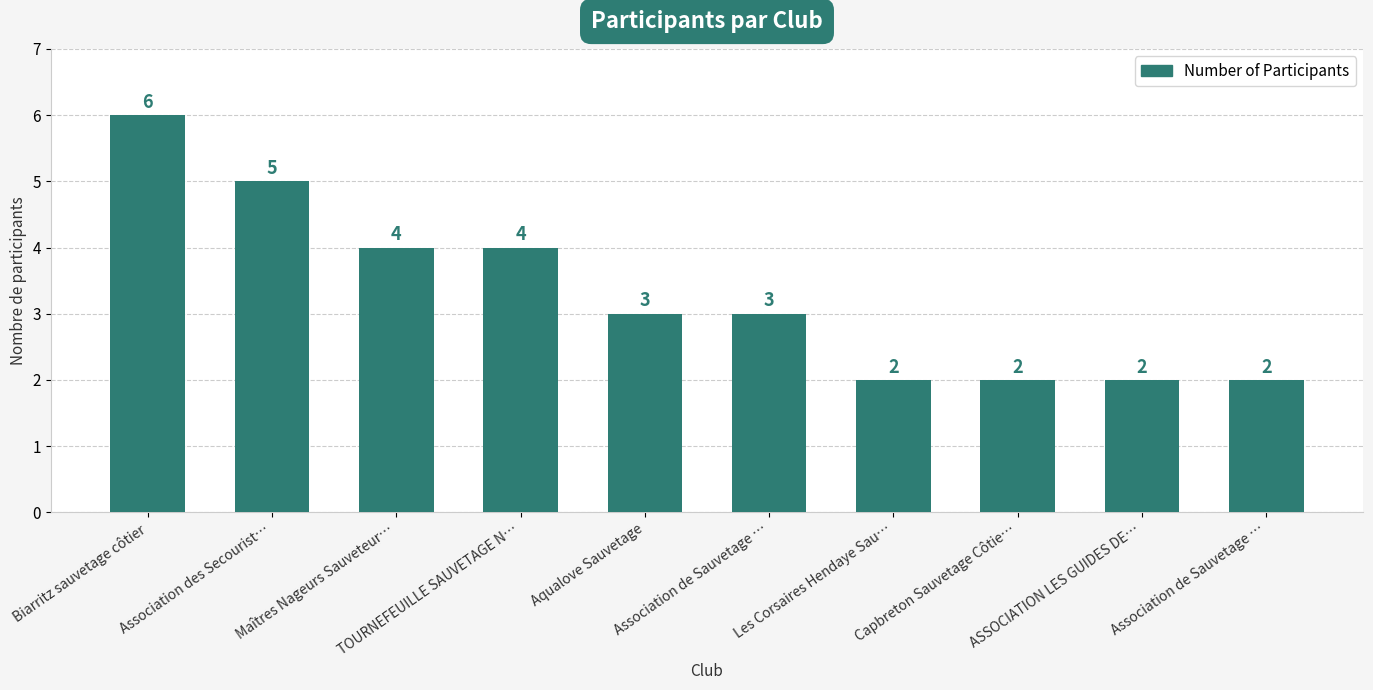

Reading left to right, what are all the values shown in this chart?

Biarritz sauvetage côtier=6	Association des Secourist…=5	Maîtres Nageurs Sauveteur…=4	TOURNEFEUILLE SAUVETAGE N…=4	Aqualove Sauvetage=3	Association de Sauvetage …=3	Les Corsaires Hendaye Sau…=2	Capbreton Sauvetage Côtie…=2	ASSOCIATION LES GUIDES DE…=2	Association de Sauvetage …=2